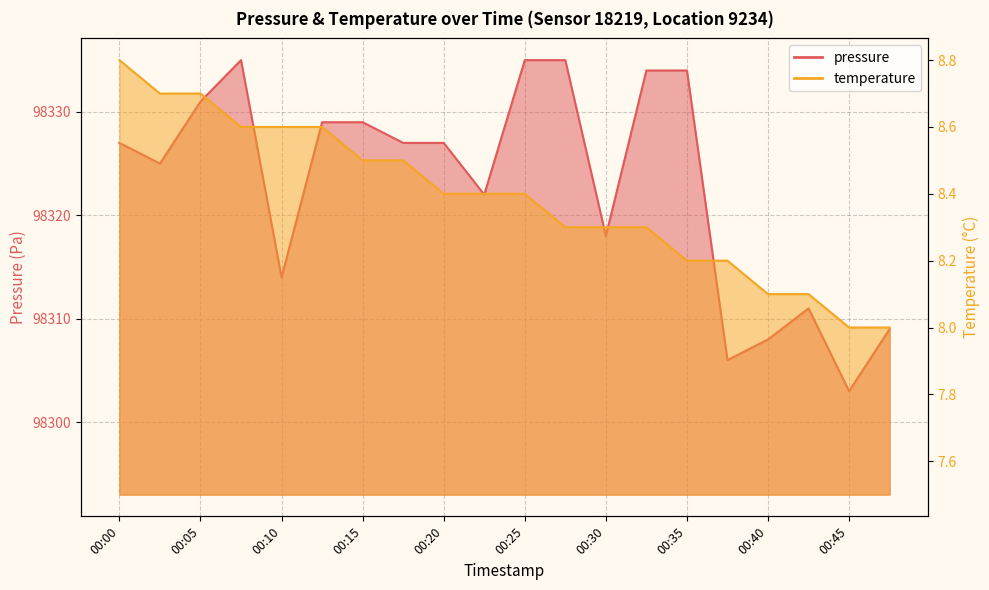

Where is the first local minimum for pressure?

00:02